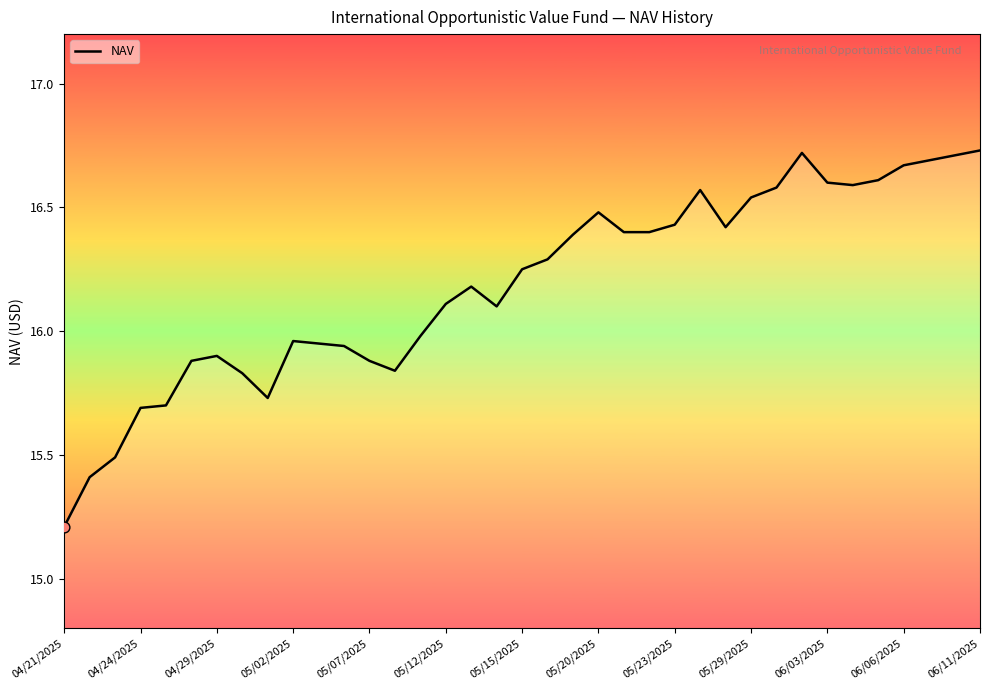

Between 04/29/2025 and 23, which is larger?

23